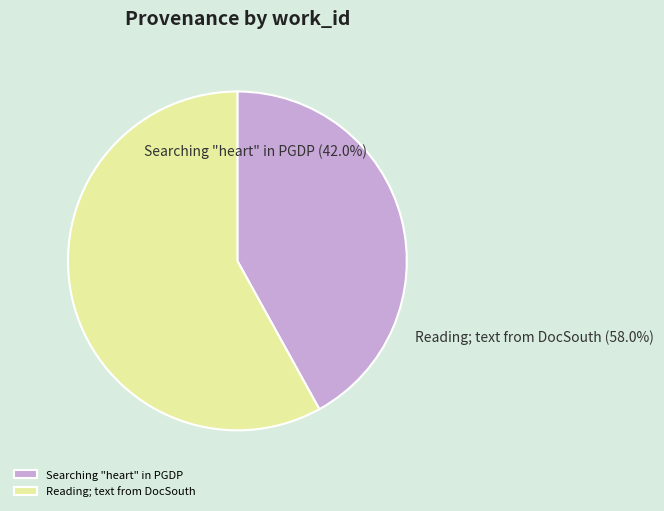

What is the majority slice?

Reading; text from DocSouth